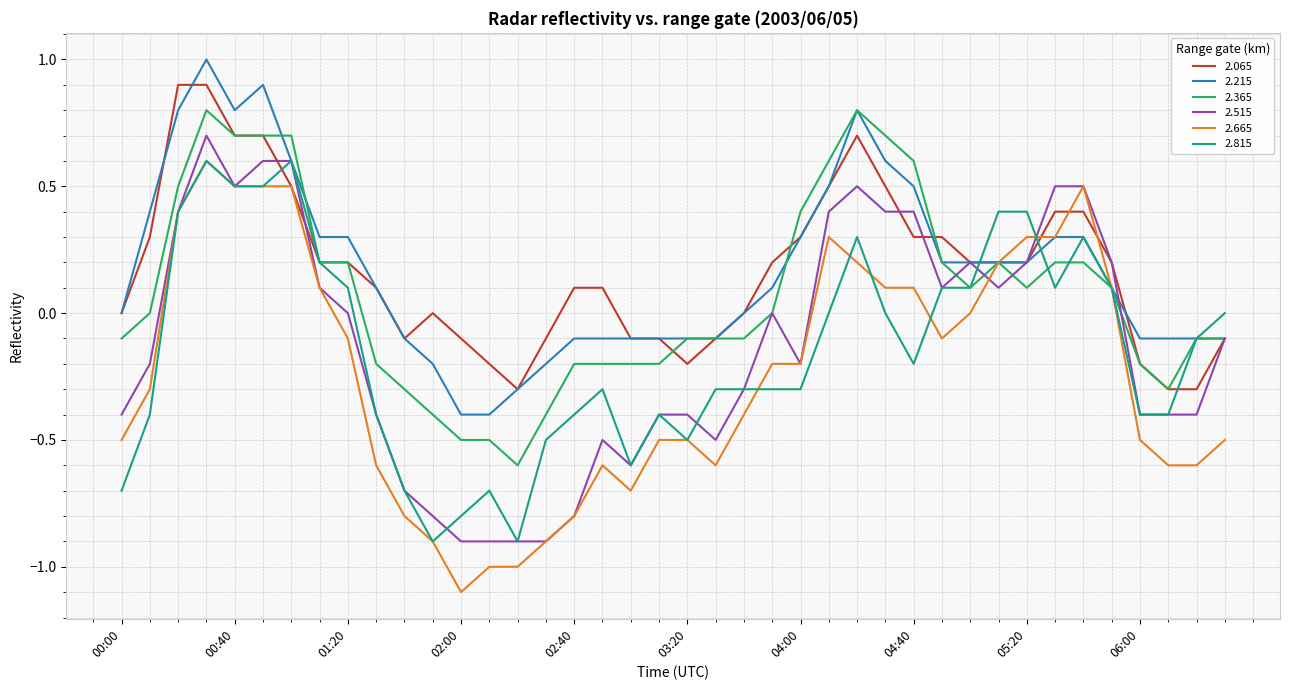

What is the smallest value displayed?

-1.1